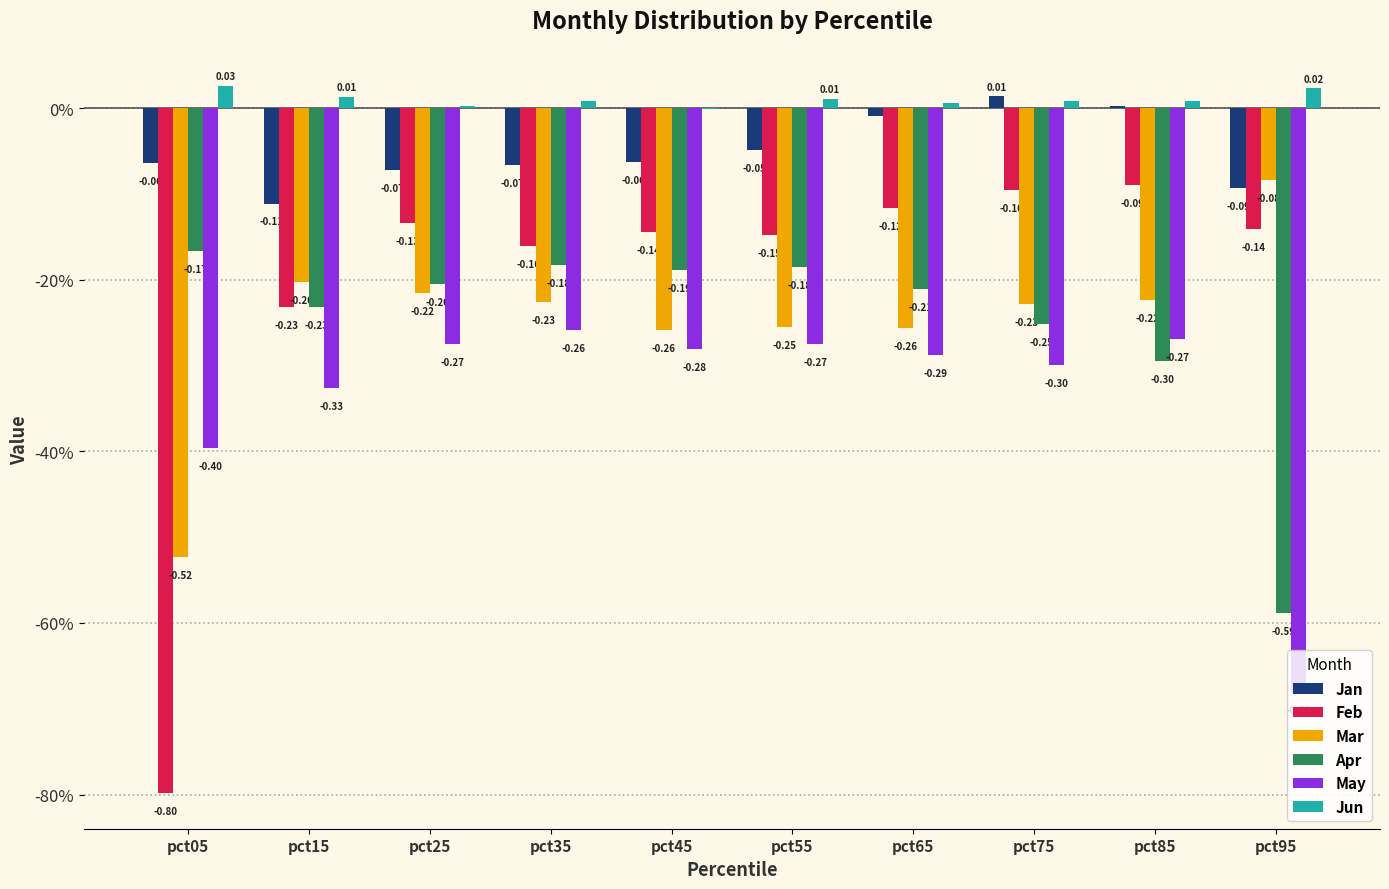

At which label is May closest to 0?

pct35